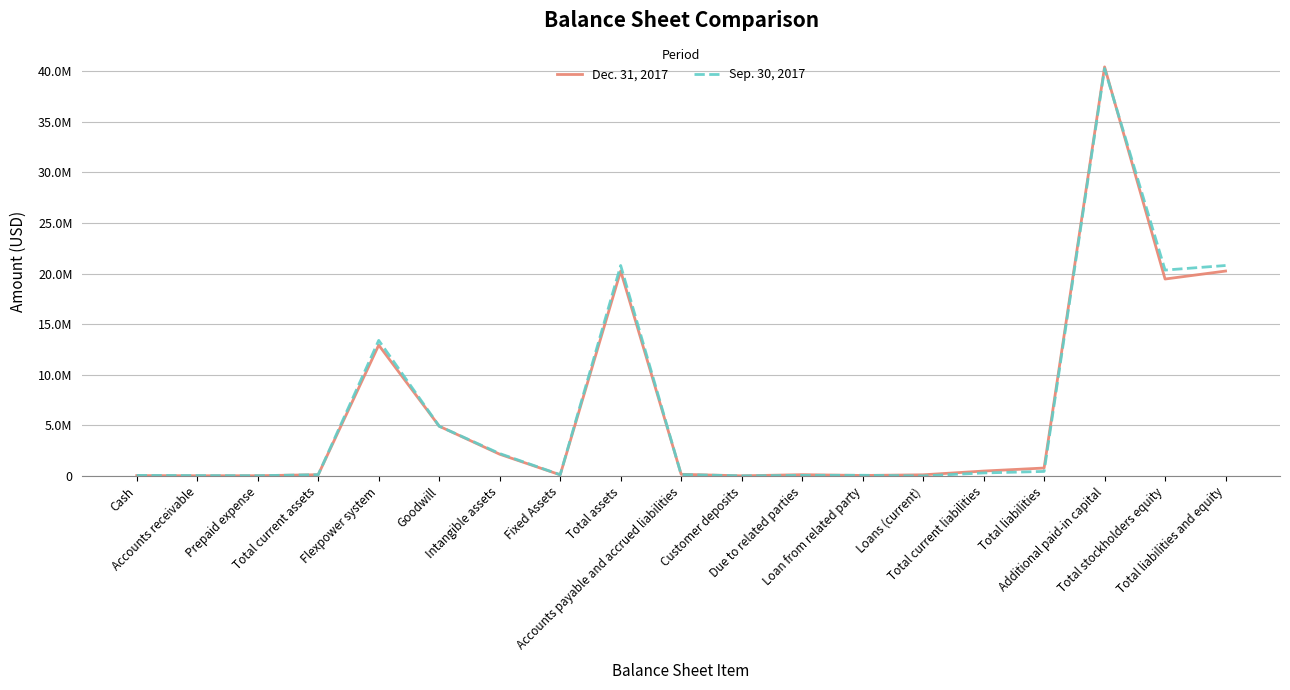

What is the total value across all series at Total assets?

41037688